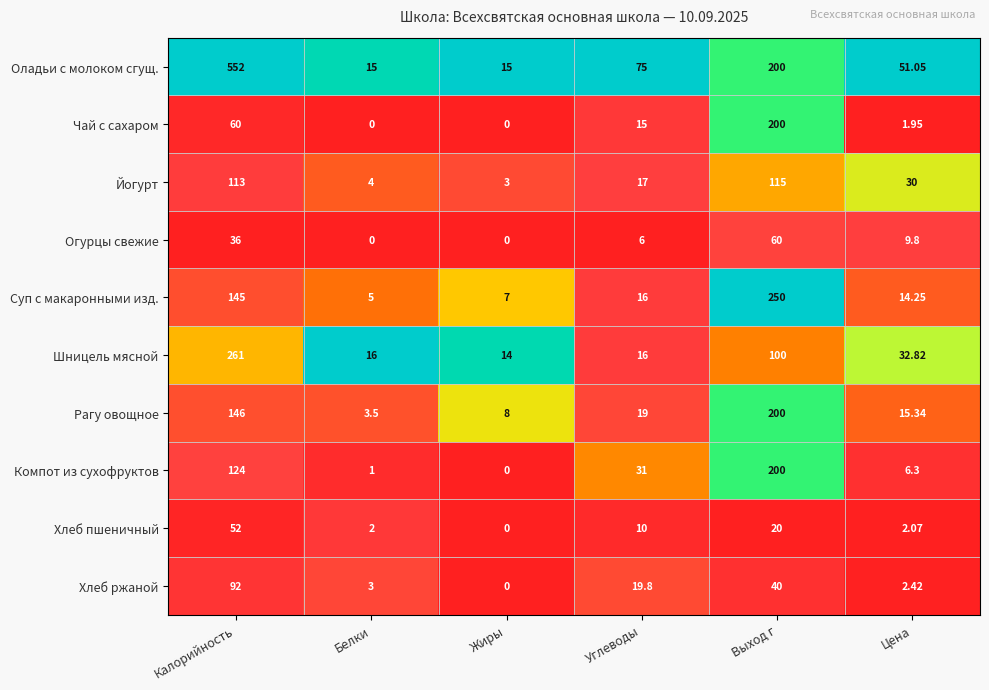

Which category has the highest value in the Огурцы свежие series?

Выход г